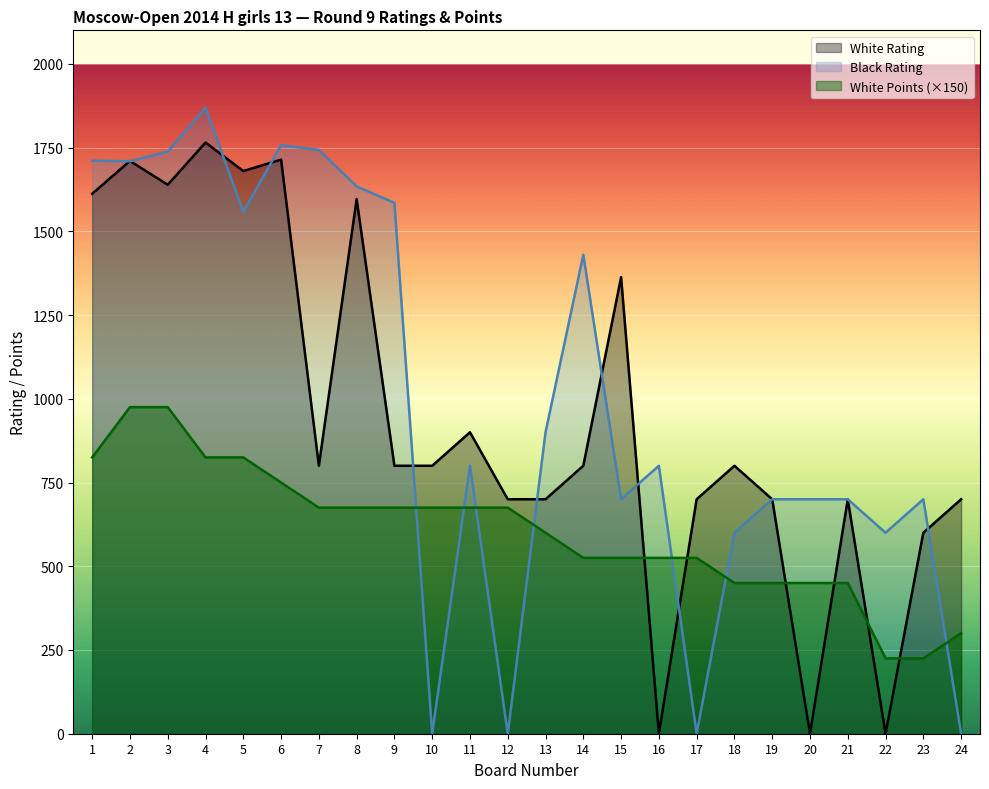

Which series changed the most between 2 and 22?

White Rating